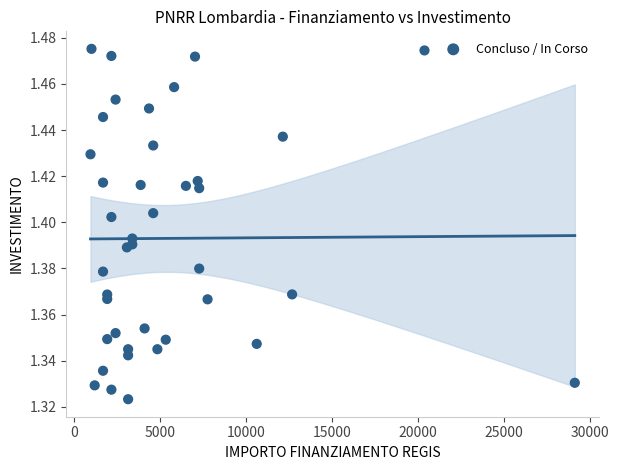

What is the range of X values (max minus min)?

28148.0